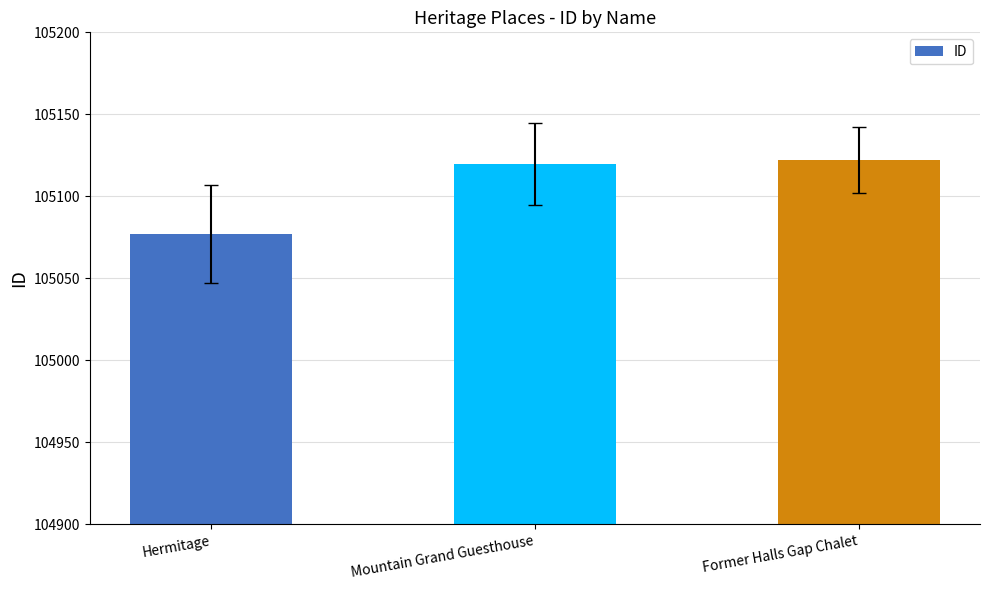

What is the change in value from Hermitage to Mountain Grand Guesthouse?

+43